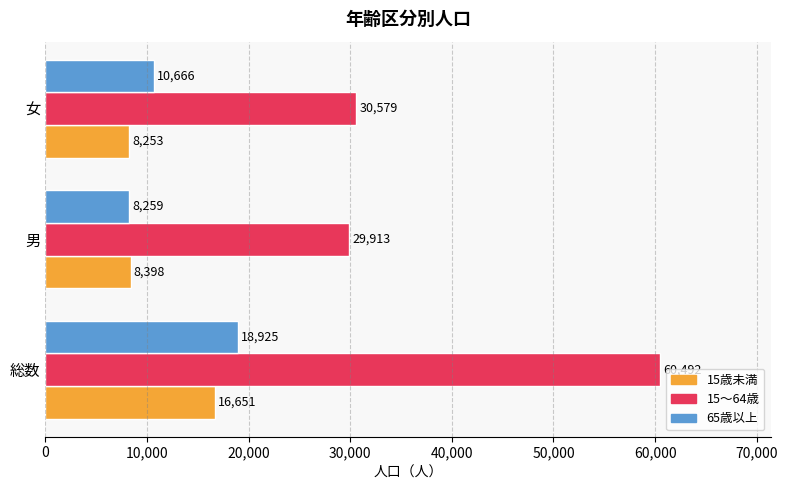

Is the value of 15～64歳 at 男 greater than the value of 65歳以上 at 女?

Yes